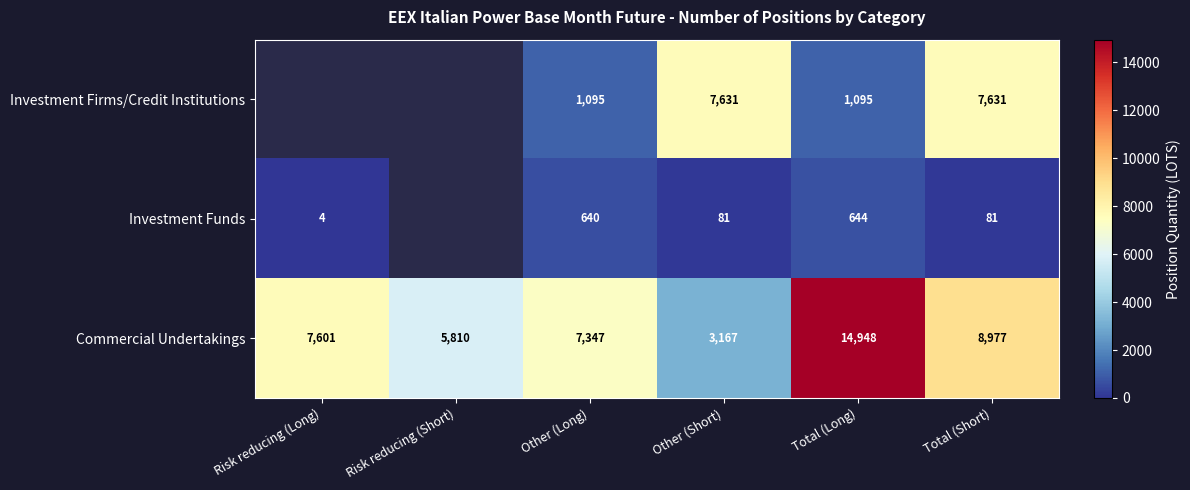

How many categories are shown in the chart?

6